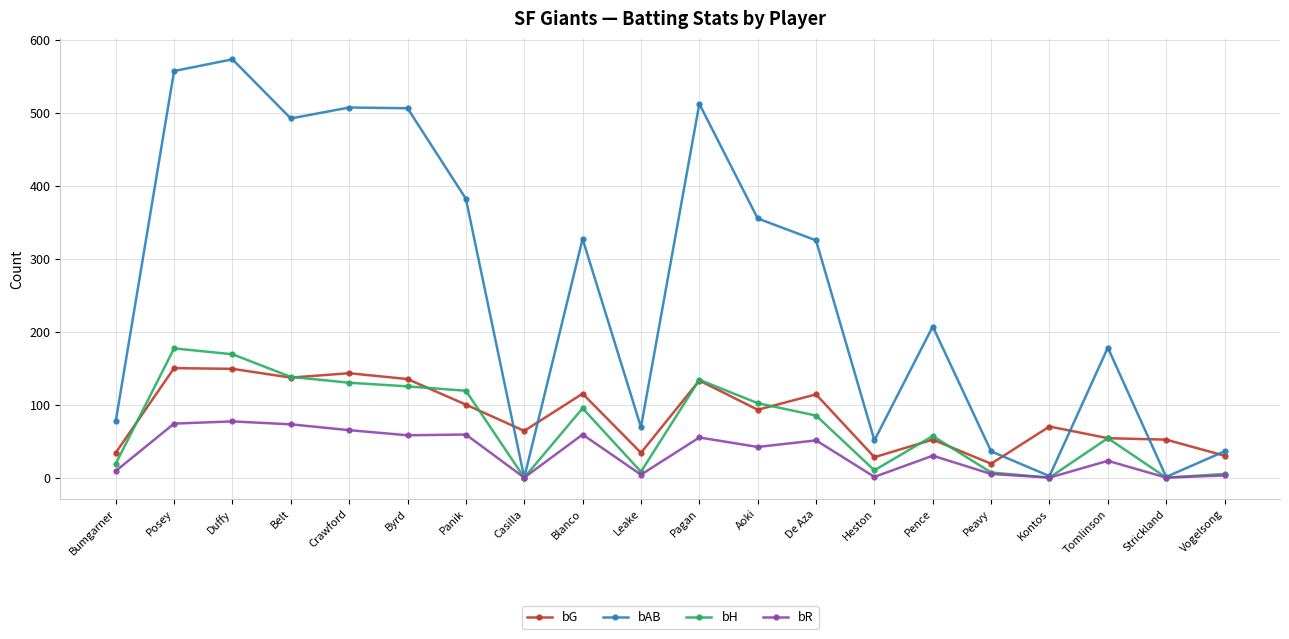

What value does the bR series have at Byrd, to the nearest 5?

60